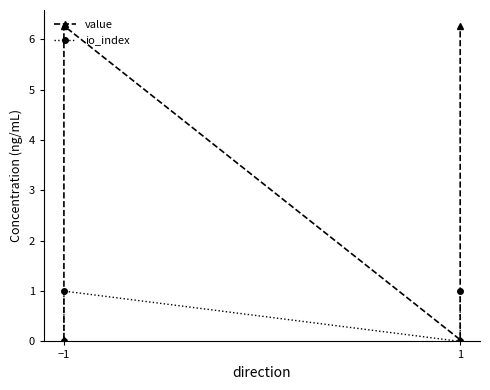

Rank the series by their average value, from highest to lowest.

value, io_index